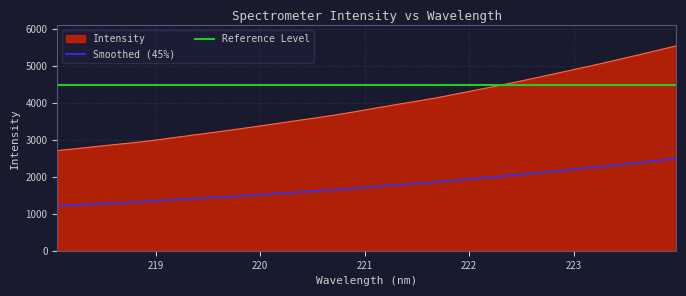

What is the average value?

1769.3